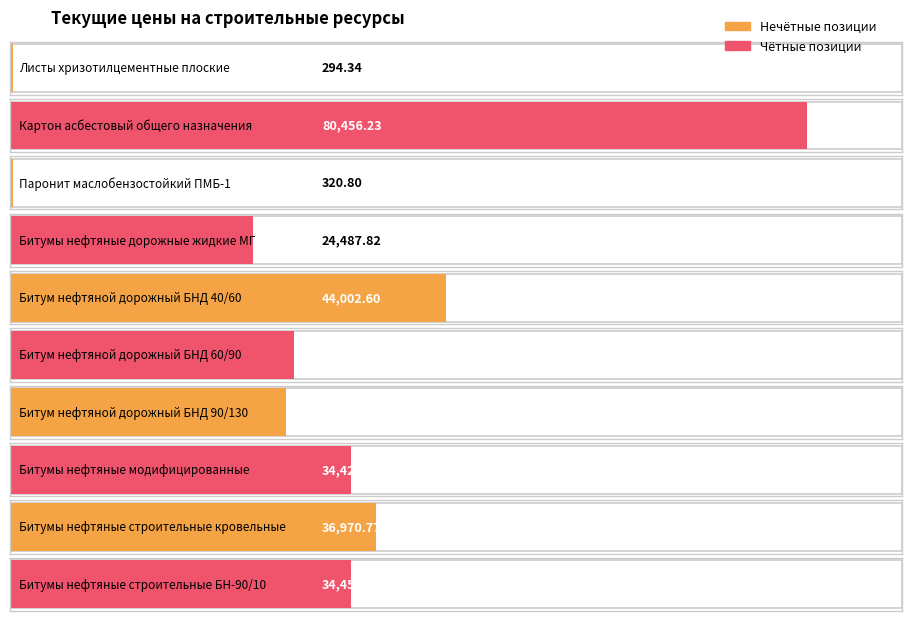

Rank the categories by value from highest to lowest.

Картон асбестовый общего назначения, Битум нефтяной дорожный БНД 40/60, Битумы нефтяные строительные кровельные, Битумы нефтяные строительные БН-90/10, Битумы нефтяные модифицированные, Битум нефтяной дорожный БНД 60/90, Битум нефтяной дорожный БНД 90/130, Битумы нефтяные дорожные жидкие МГ, Паронит маслобензостойкий ПМБ-1, Листы хризотилцементные плоские